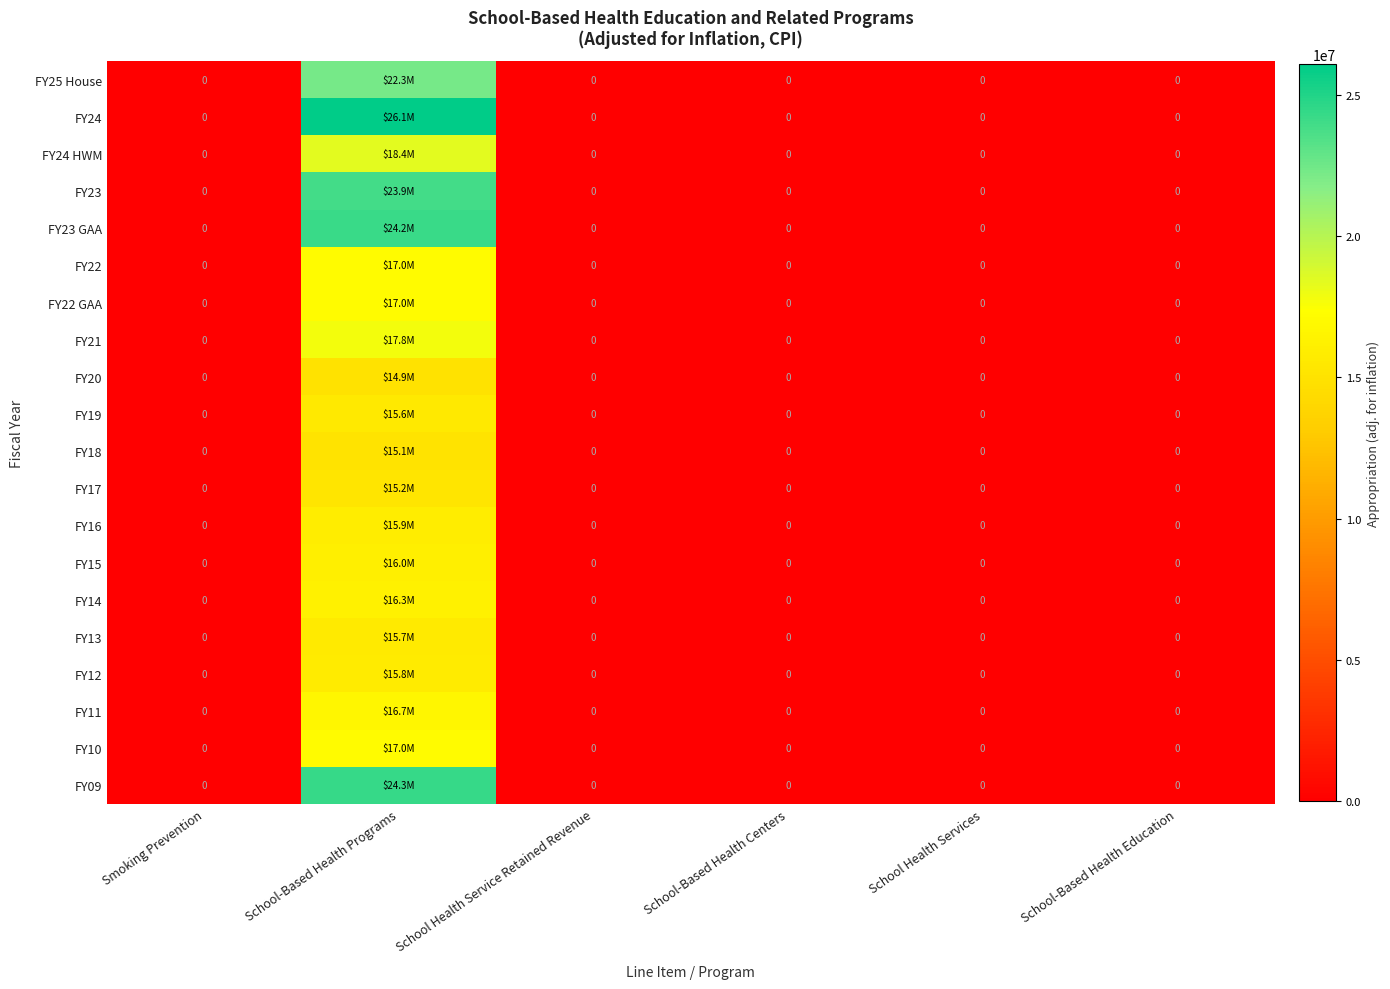

Is it true that FY23 equals -7250078 at Smoking Prevention?

False